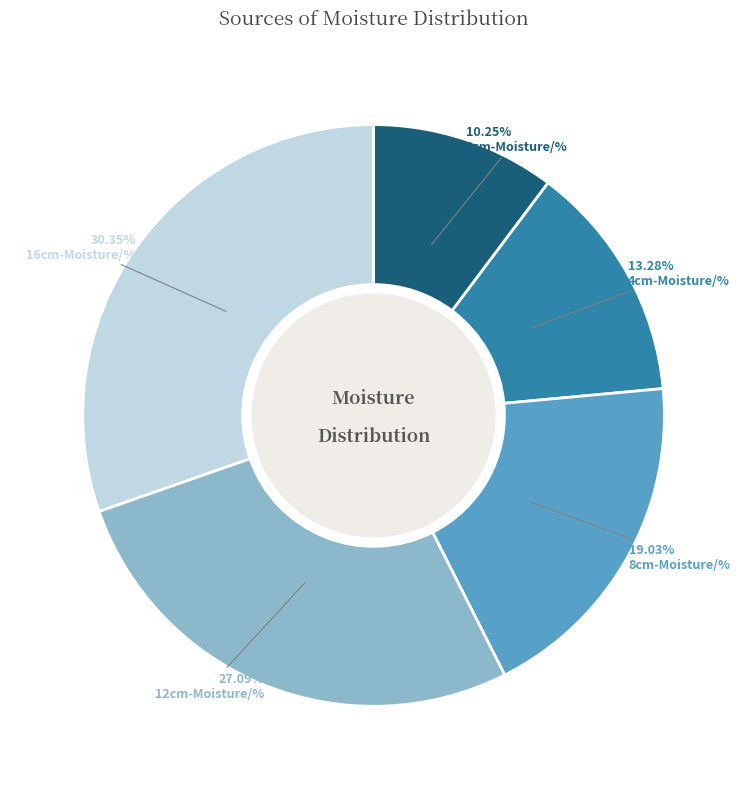

What portion of the pie excludes 4cm-Moisture/%?

86.7%